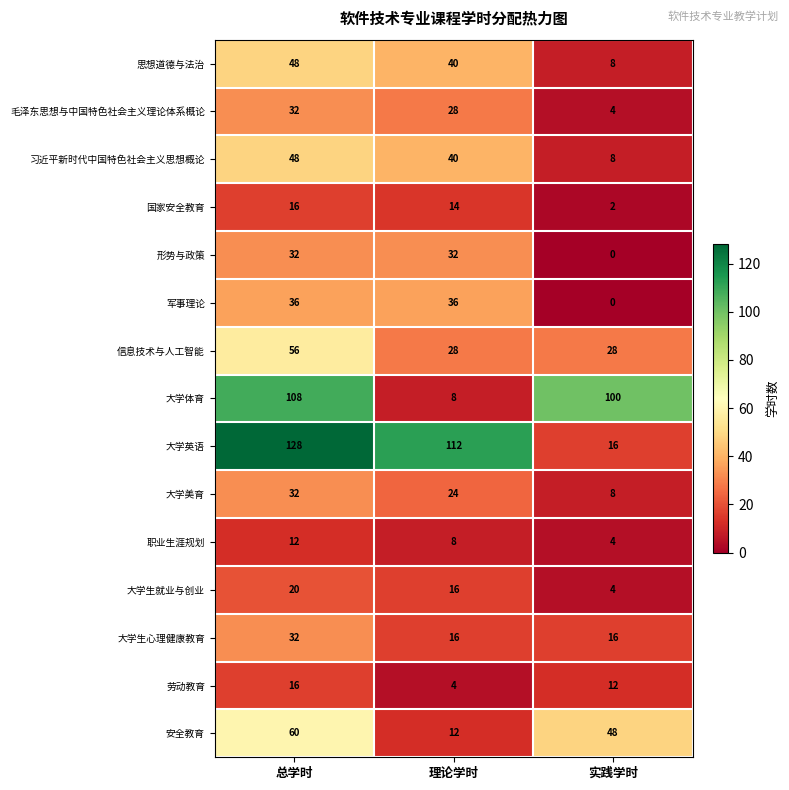

Which category has the lowest value across all series?

实践学时